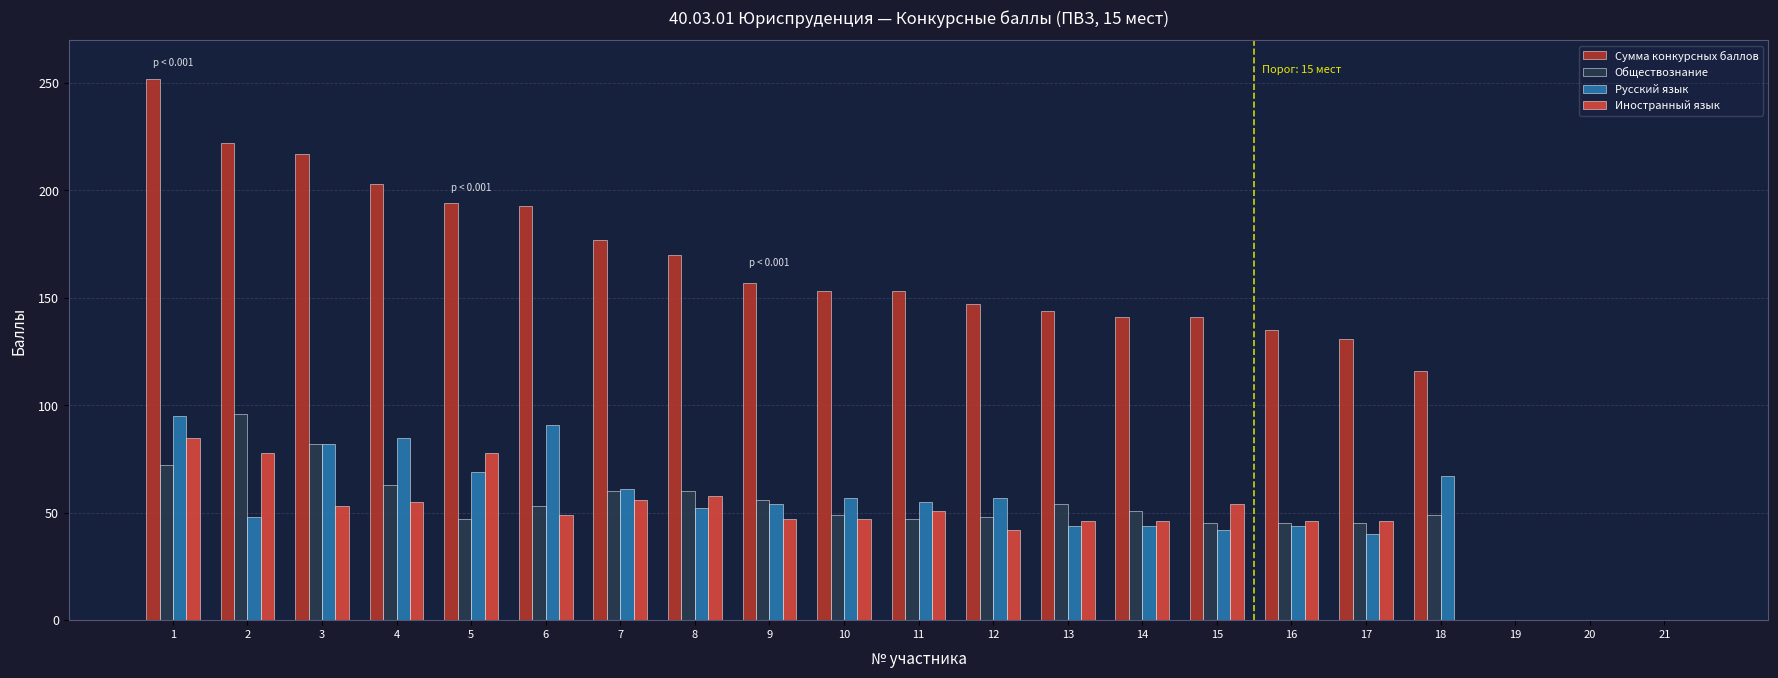

What is the sum of all Иностранный язык values?

937